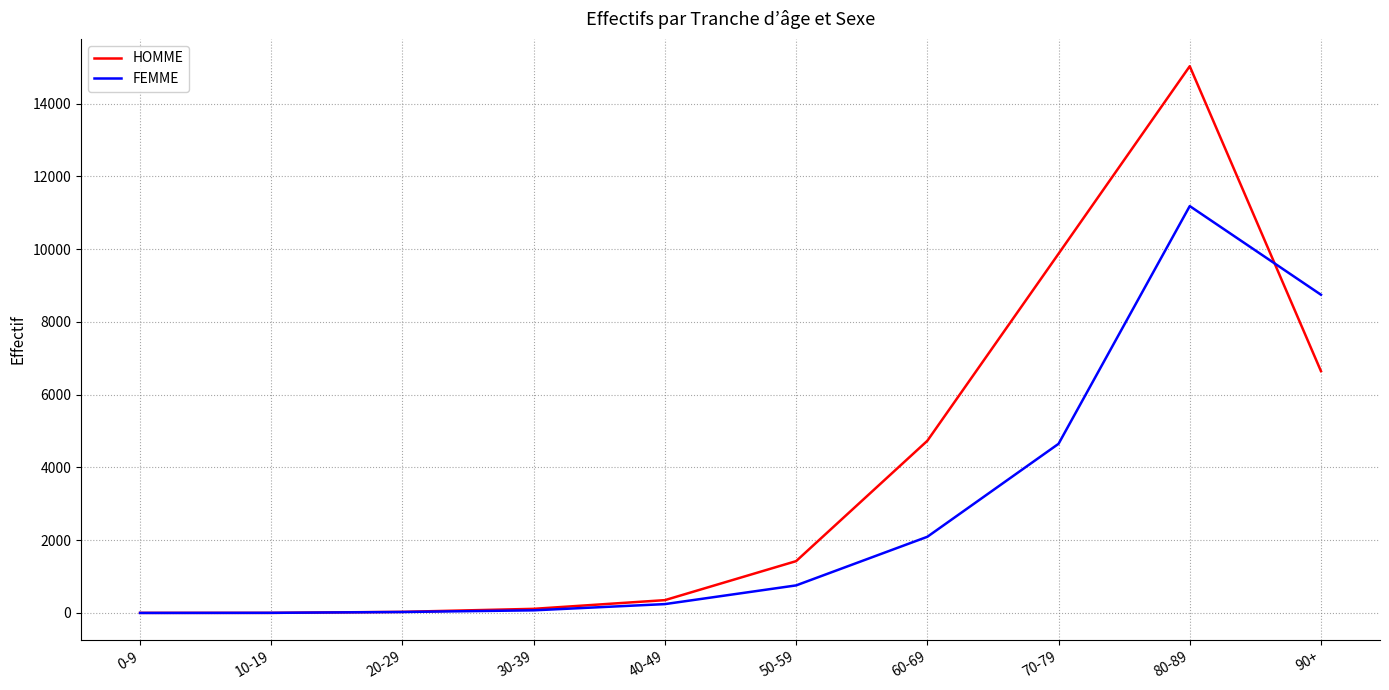

List the series in order of their peak value, lowest first.

FEMME, HOMME